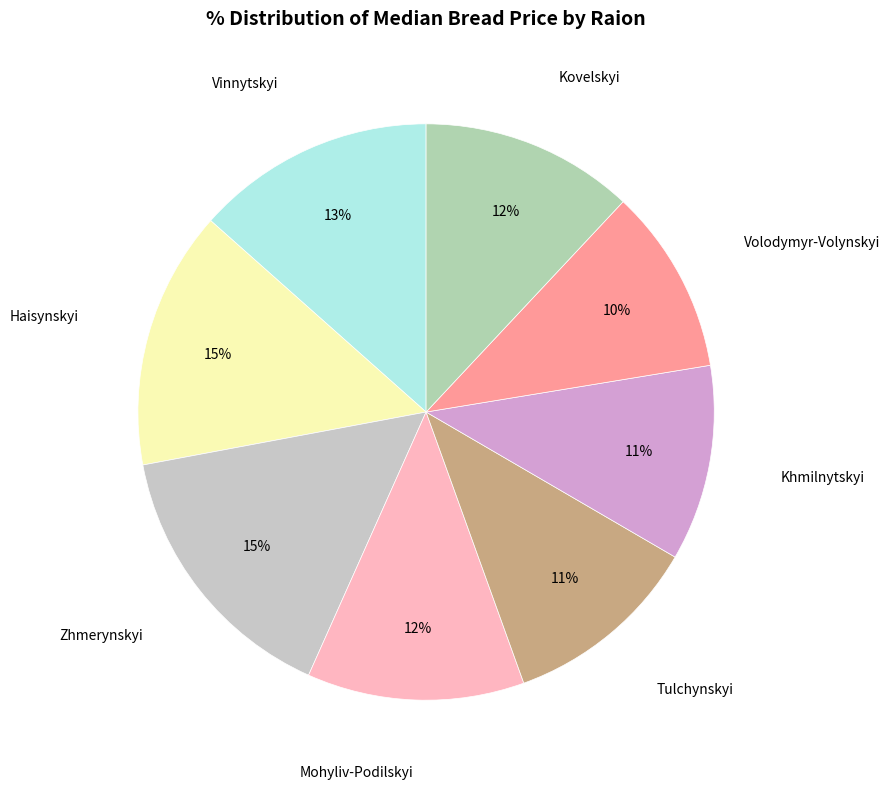

Rank the categories by value from lowest to highest.

Volodymyr-Volynskyi, Khmilnytskyi, Tulchynskyi, Kovelskyi, Mohyliv-Podilskyi, Vinnytskyi, Haisynskyi, Zhmerynskyi